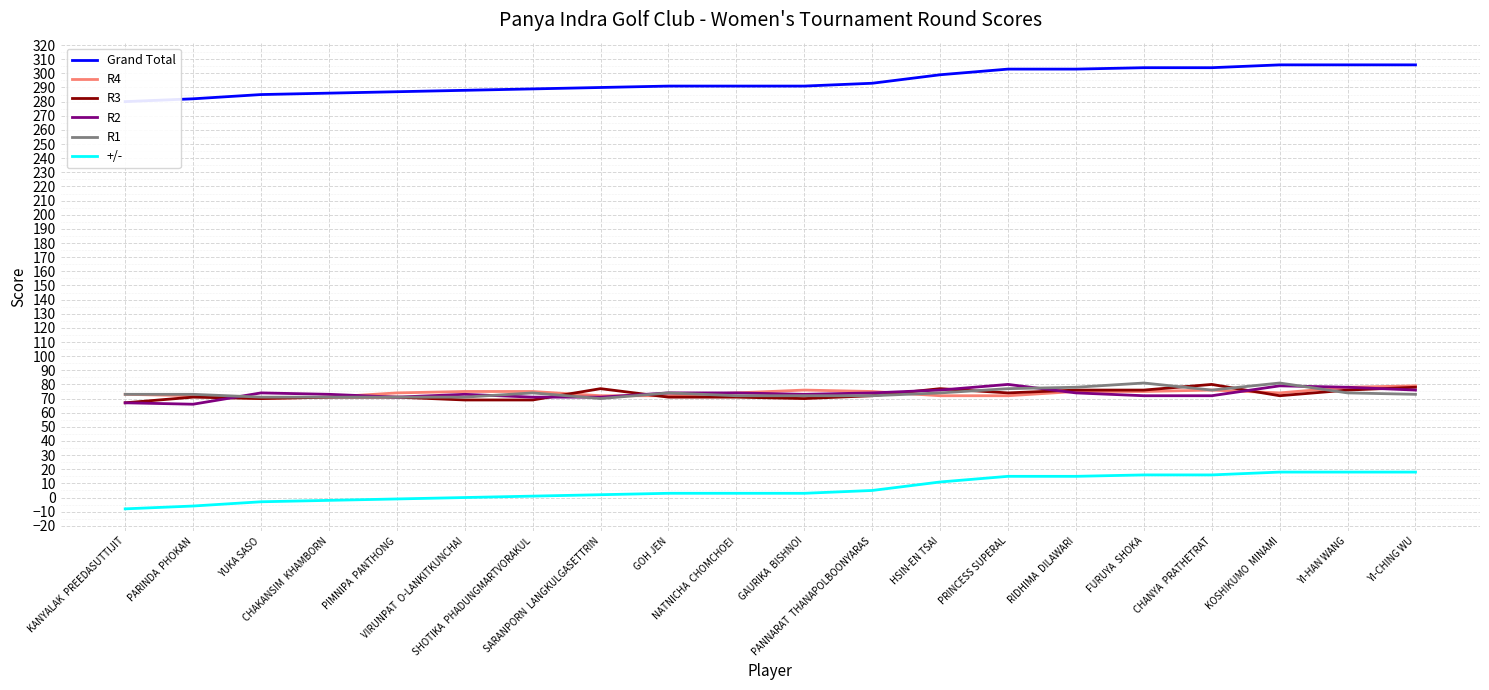

What is the difference between the R3 values at PARINDA  PHOKAN and KANYALAK  PREEDASUTTIJIT?

4